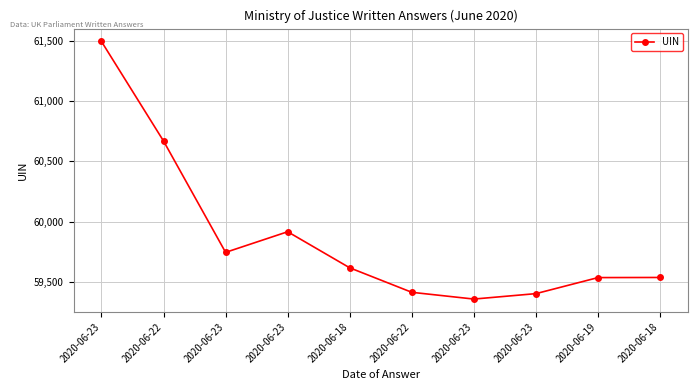

How many lines are shown in the chart?

1